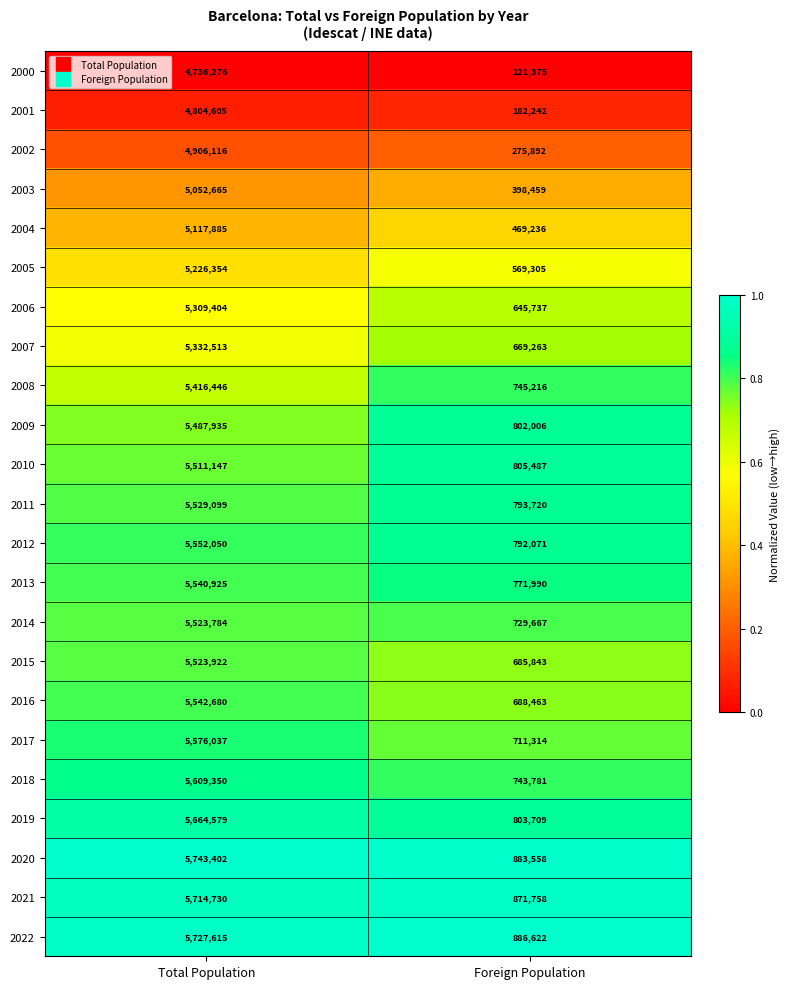

List the series in order of their peak value, highest first.

2020, 2022, 2021, 2019, 2018, 2017, 2012, 2016, 2013, 2011, 2015, 2014, 2010, 2009, 2008, 2007, 2006, 2005, 2004, 2003, 2002, 2001, 2000